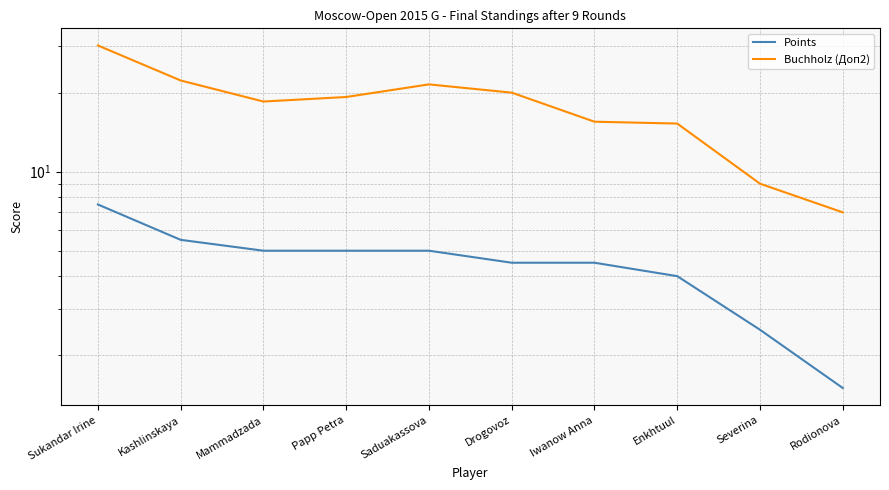

Is the value of Points at Kashlinskaya greater than the value of Buchholz (Доп2) at Severina?

No